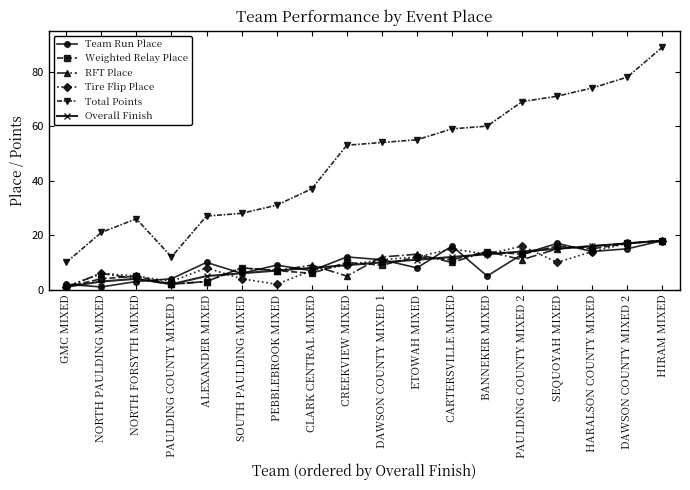

What is the average value of the Total Points series?

47